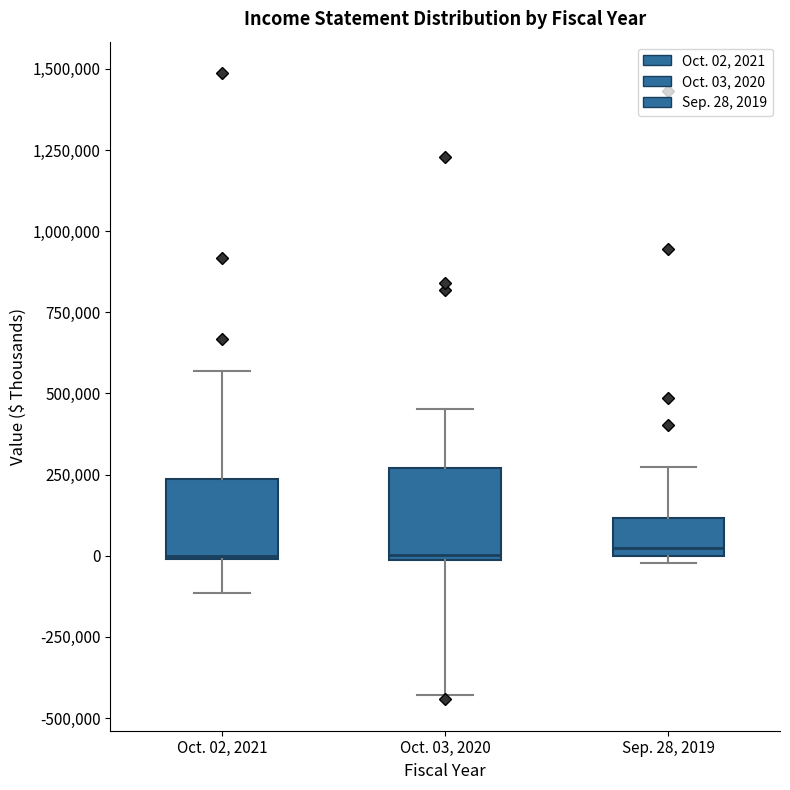

Reading left to right, read every box against the y-axis: the position of its median line, the range the box covers, and the ends of its whiskers. The values are not printed on the chart, so give them approximately, as read against the axis.

Oct. 02, 2021: median 0, box 0 to 250000, whiskers -100000 to 550000
Oct. 03, 2020: median 0 (just above the box's lower edge), box 0 to 250000, whiskers -450000 to 450000
Sep. 28, 2019: median 0 (just above the box's lower edge), box 0 to 100000, whiskers 0 (just below the box's lower edge) to 250000